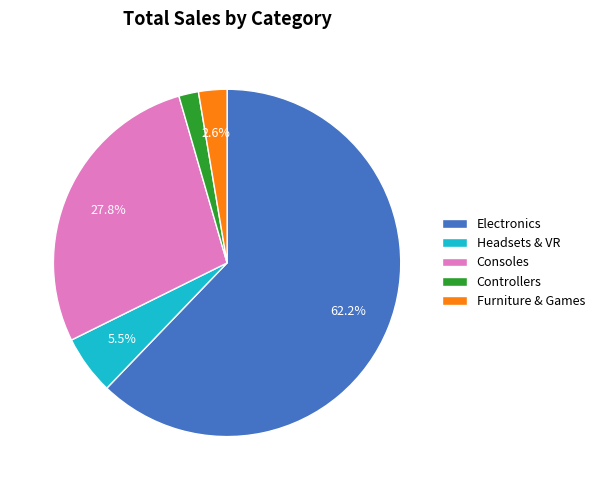

Is the sum of Electronics and Consoles greater than half?

Yes